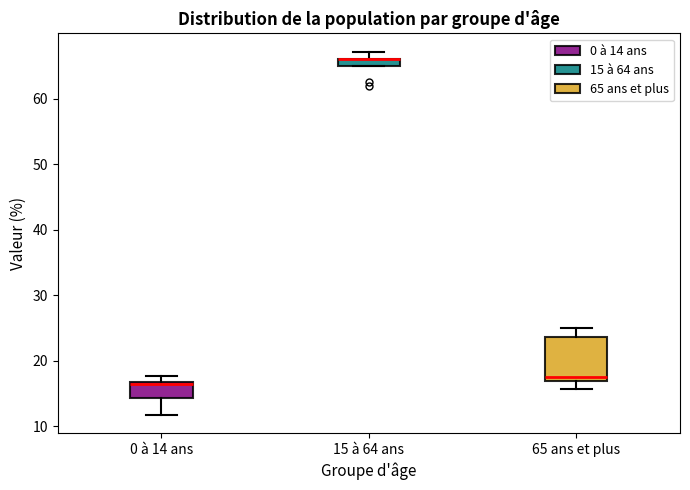

Where does the median line of the box for 65 ans et plus sit on the y-axis? The values are not printed on the chart, so give them approximately, as read against the axis.

18